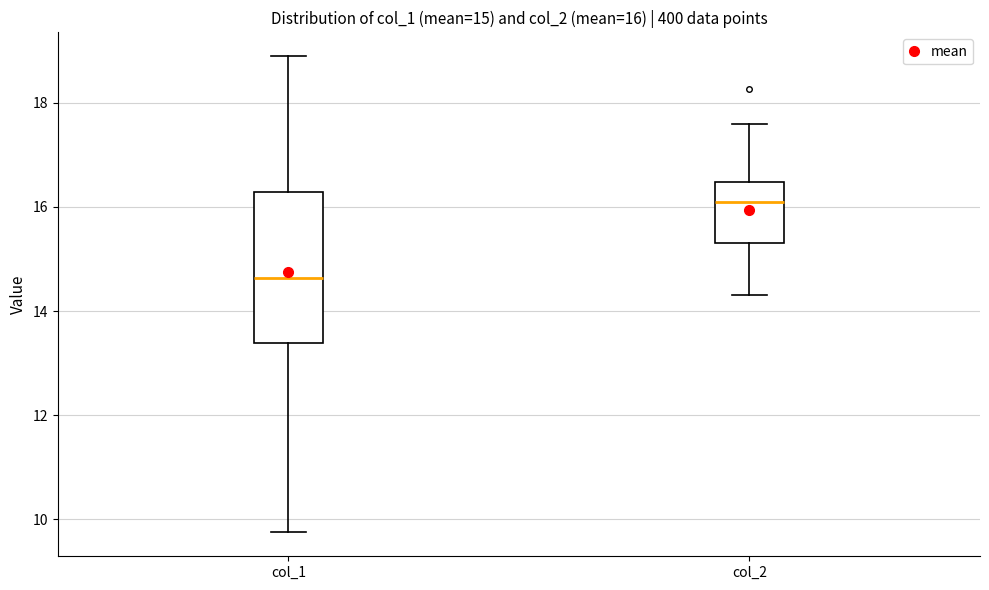

Which box is the tallest, from its lower edge to its upper edge?

col_1